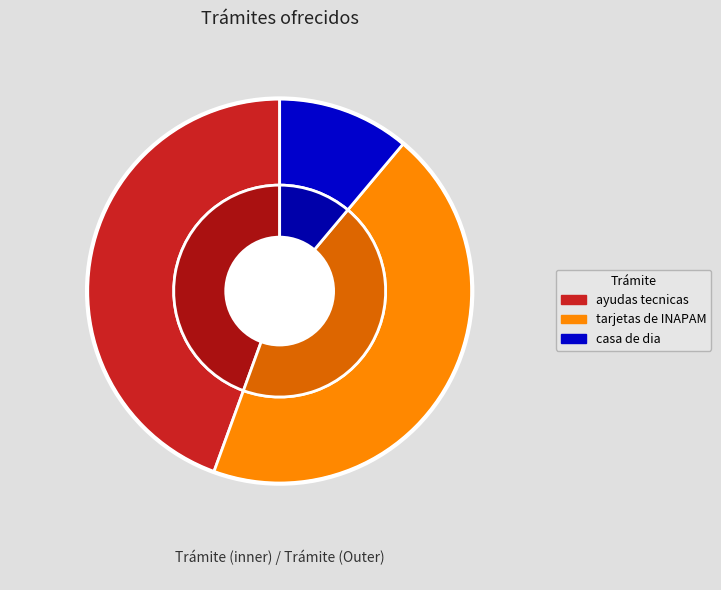

How many slices are in this pie chart?

5